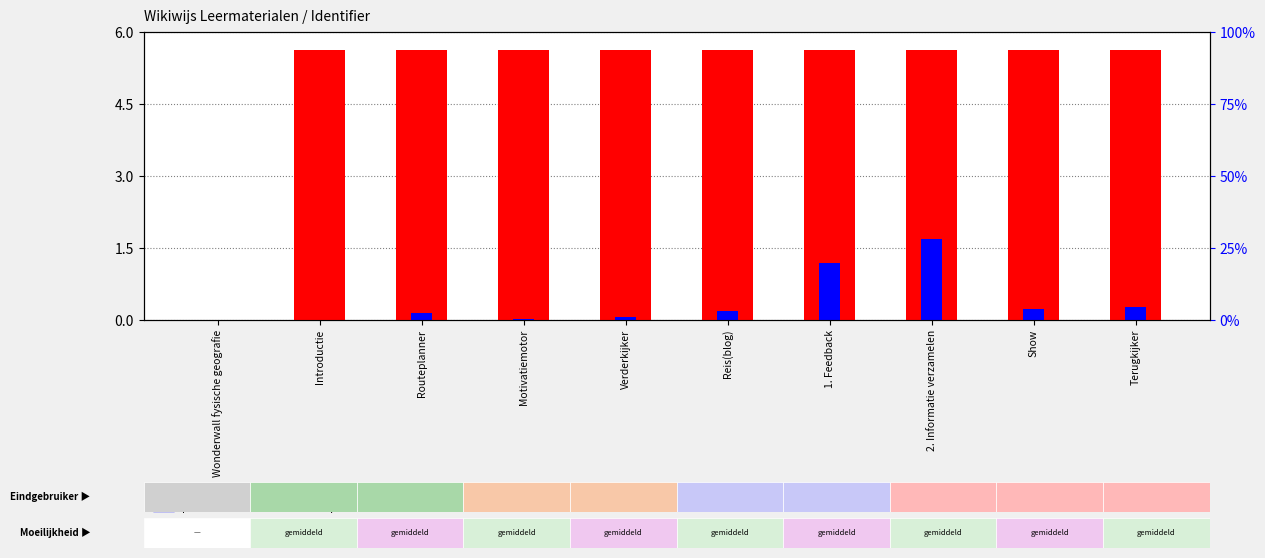

Which category has the highest value in the count series?

2. Informatie verzamelen